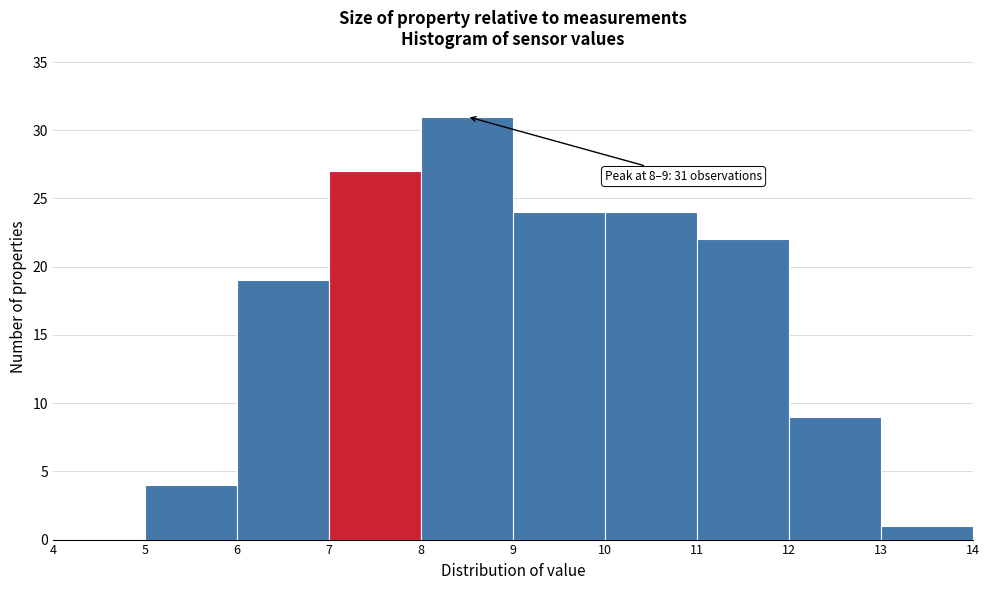

Over which range of the x-axis is the bar tallest?

8 to 9